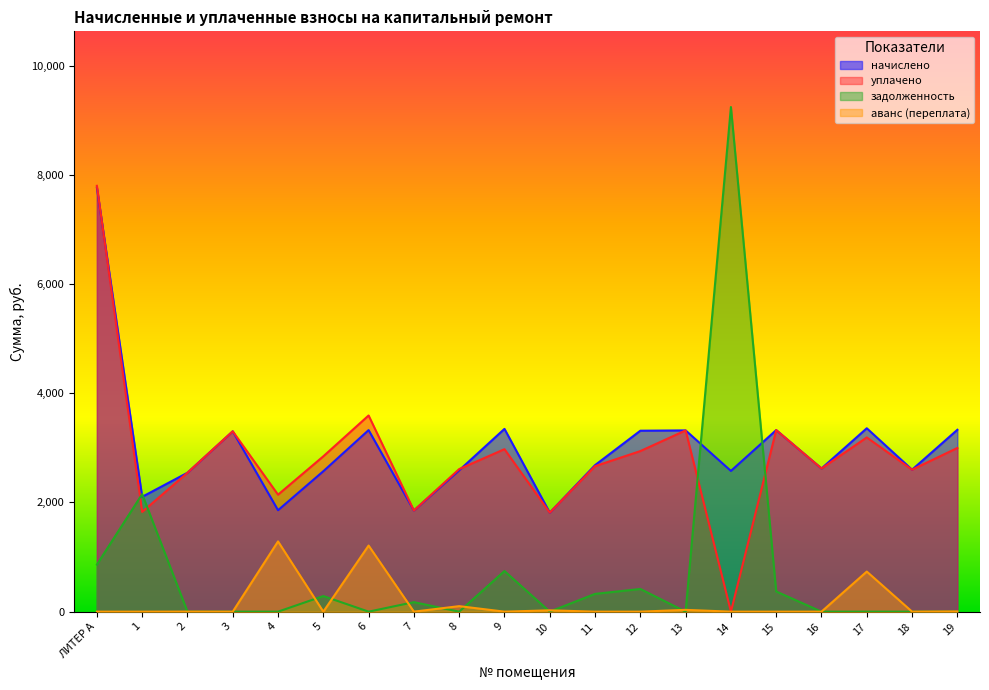

Reading left to right, transcribe all the data shown in this chart.

начислено: ЛИТЕР А=7767.4	1=2103.7	2=2544.5	3=3303.4	4=1858.1	5=2572.4	6=3325.7	7=1852.6	8=2589.1	9=3348.0	10=1813.5	11=2684.0	12=3314.5	13=3320.1	14=2578.0	15=3325.7	16=2622.6	17=3359.2	18=2600.3	19=3331.3
уплачено: ЛИТЕР А=7800.5	1=1826.6	2=2544.5	3=3303.4	4=2142.7	5=2845.3	6=3593.5	7=1852.6	8=2611.4	9=2976.0	10=1813.5	11=2665.0	12=2941.3	13=3320.1	14=0.0	15=3325.7	16=2622.6	17=3191.0	18=2600.3	19=2998.7
задолженность: ЛИТЕР А=861.7	1=2152.6	2=0.0	3=0.0	4=0.0	5=285.8	6=0.0	7=174.0	8=0.0	9=744.0	10=0.0	11=325.5	12=415.5	13=0.0	14=9243.4	15=369.5	16=0.0	17=0.0	18=0.0	19=0.0
аванс (переплата): ЛИТЕР А=0.0	1=0.0	2=1.0	3=0.0	4=1286.6	5=0.0	6=1211.0	7=0.0	8=100.9	9=0.0	10=24.0	11=0.0	12=0.0	13=32.8	14=0.0	15=0.0	16=0.0	17=734.2	18=0.0	19=4.2